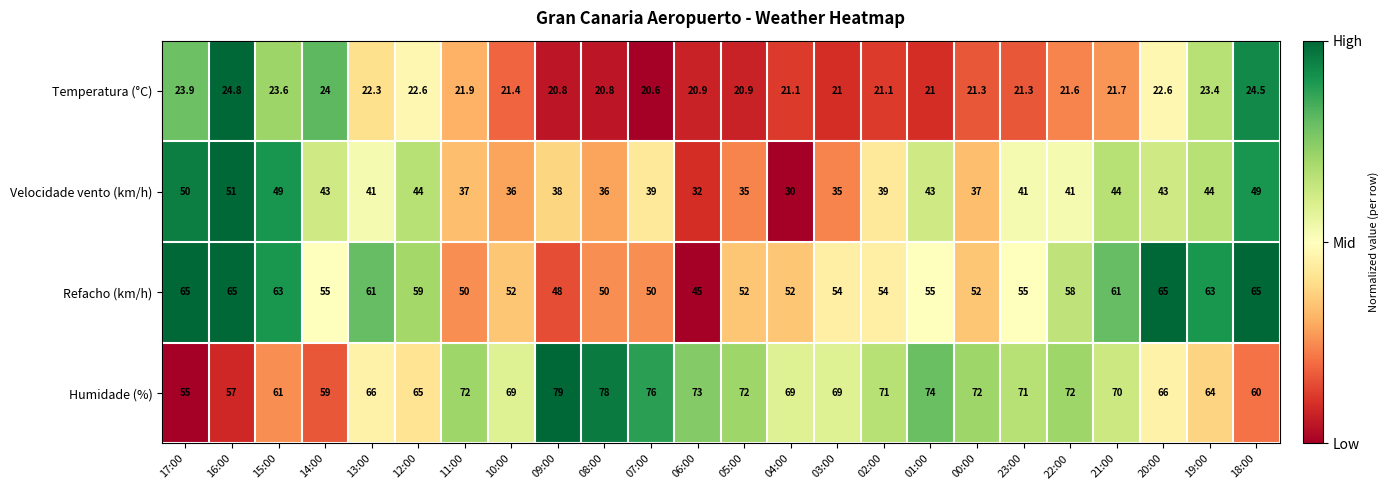

The Velocidade vento (km/h) series shows 64.7 at 11:00. True or false?

False